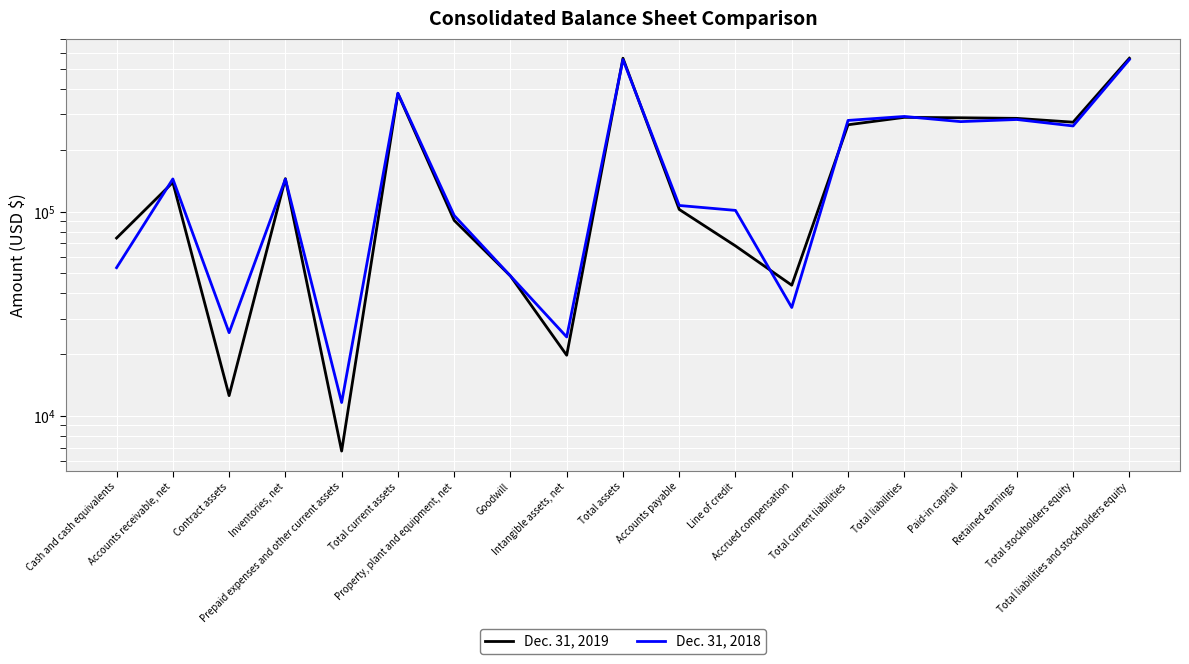

How many categories are shown in the chart?

19